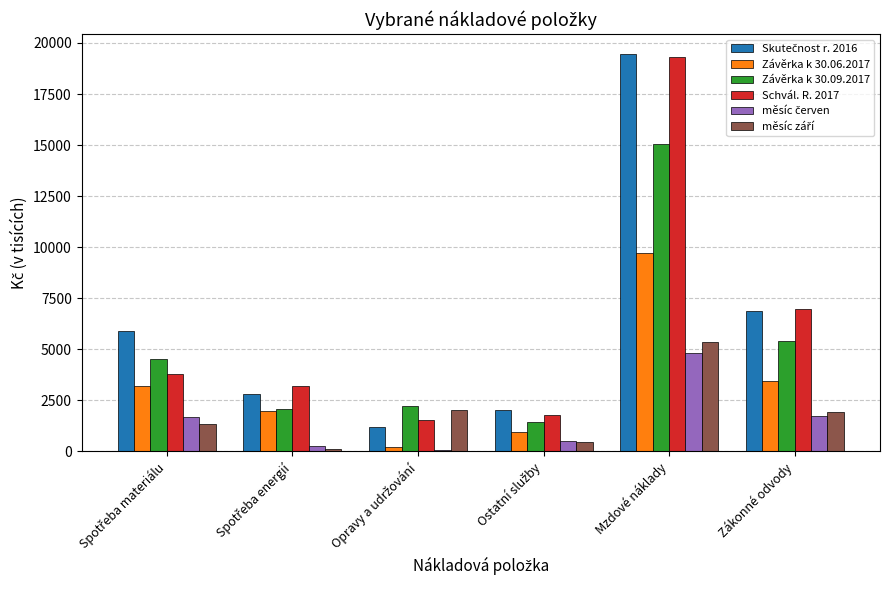

At which category is the sum across all series the highest?

Mzdové náklady